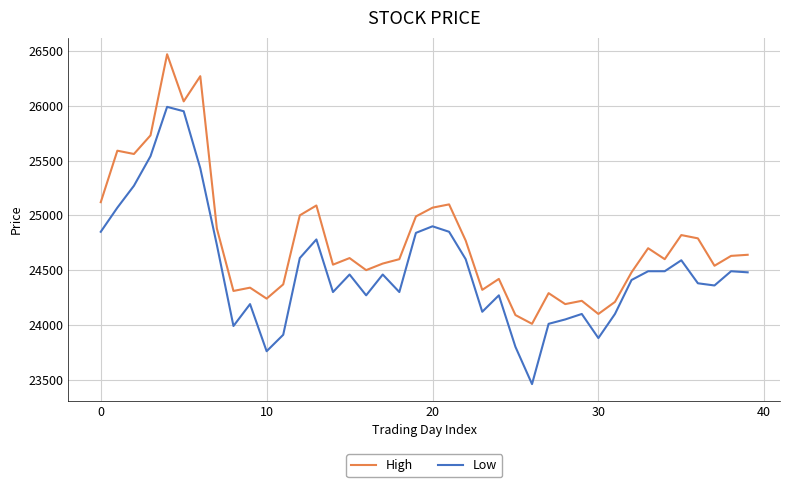

Which series has the widest spread of values?

Low